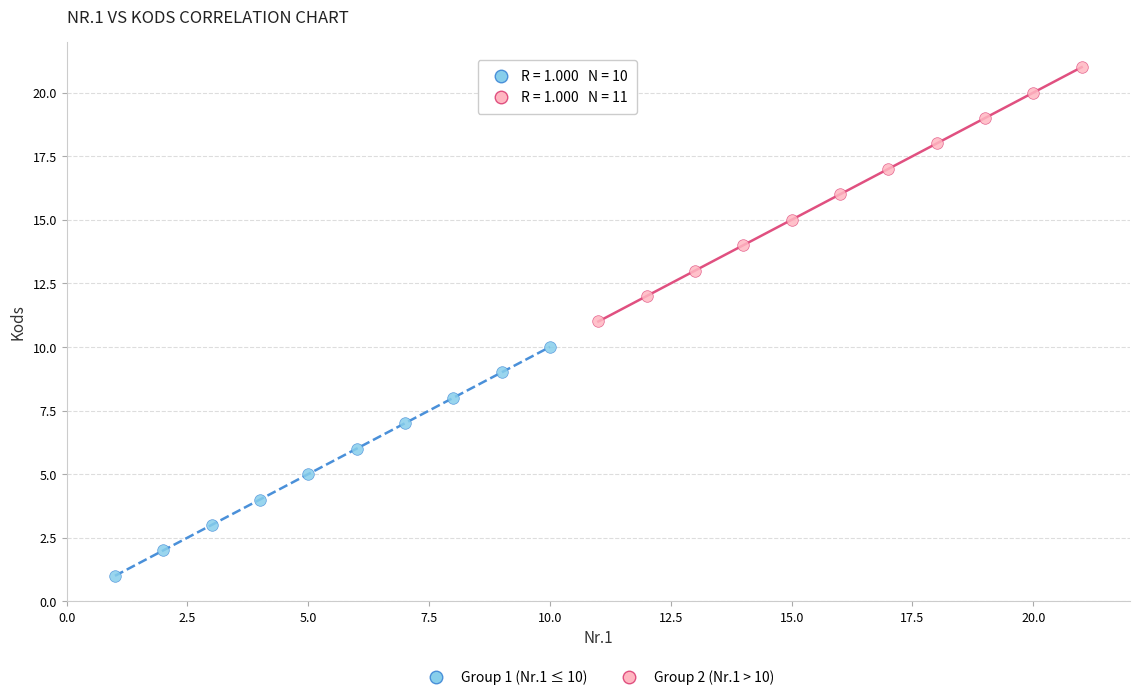

Which series reaches the minimum Y coordinate?

Group 1 (Nr.1 ≤ 10)